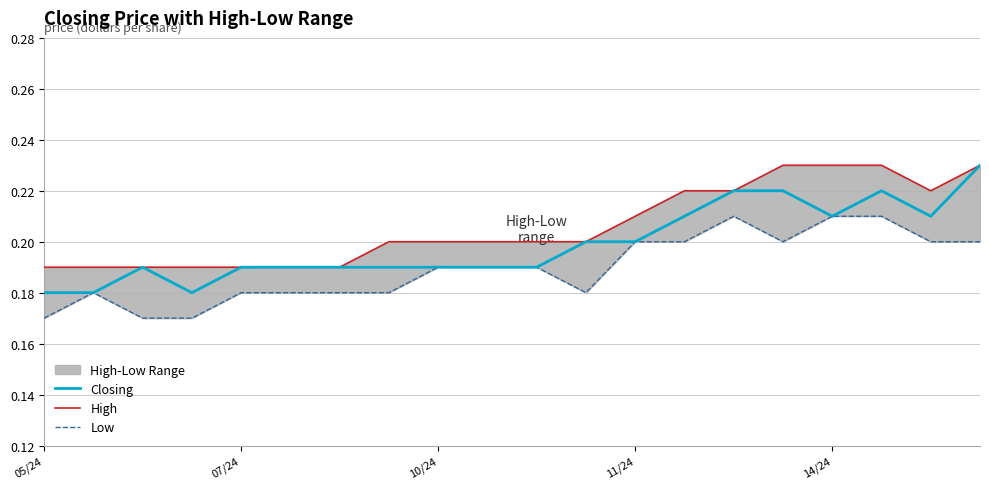

How many categories are shown in the chart?

20